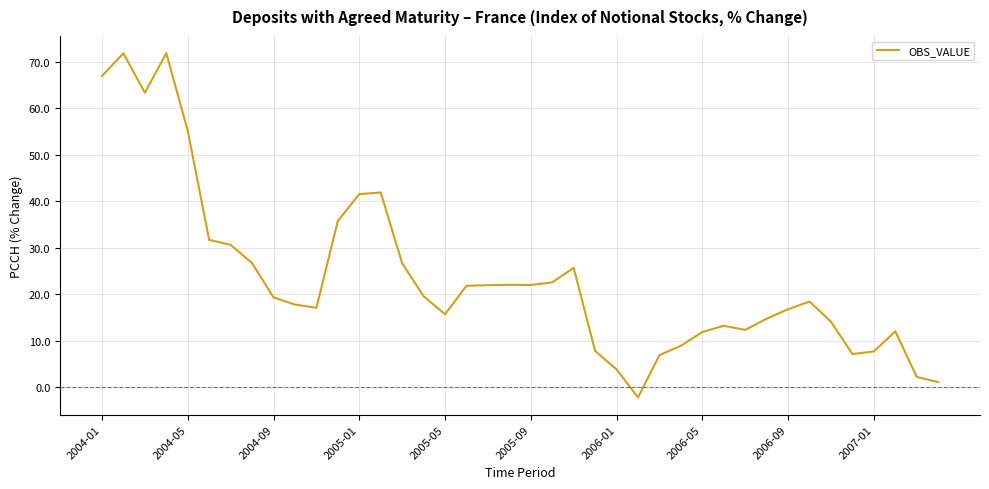

What is the minimum value shown in the chart?

-2.2